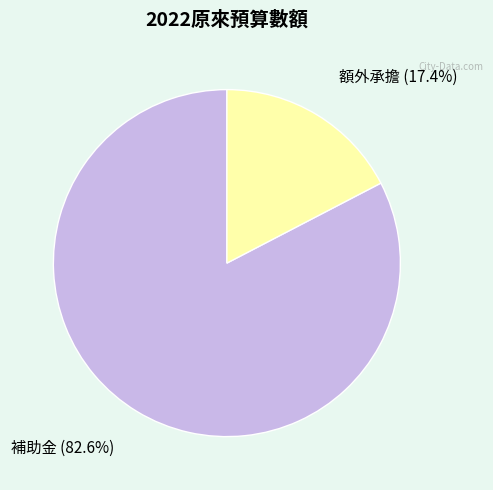

Which slice is the largest?

補助金